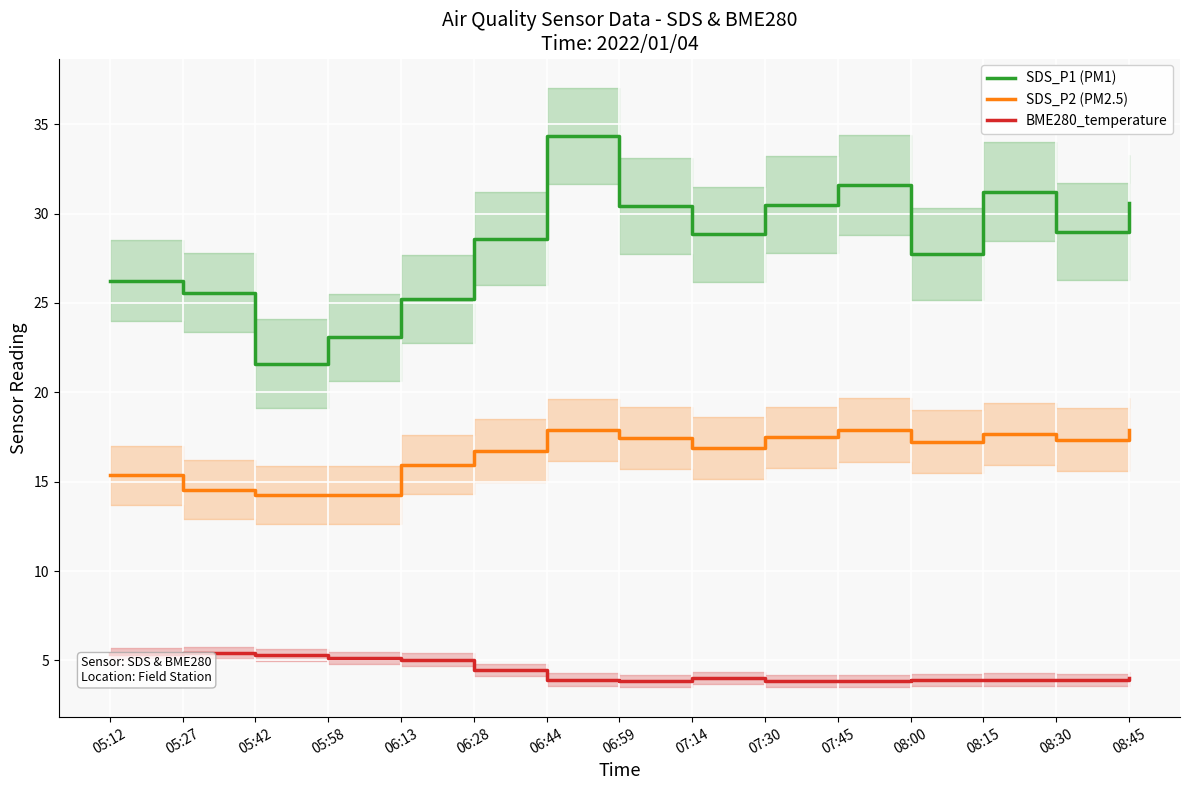

What is the sum of the SDS_P2 (PM2.5) values at 06:44 and 06:28?

34.6